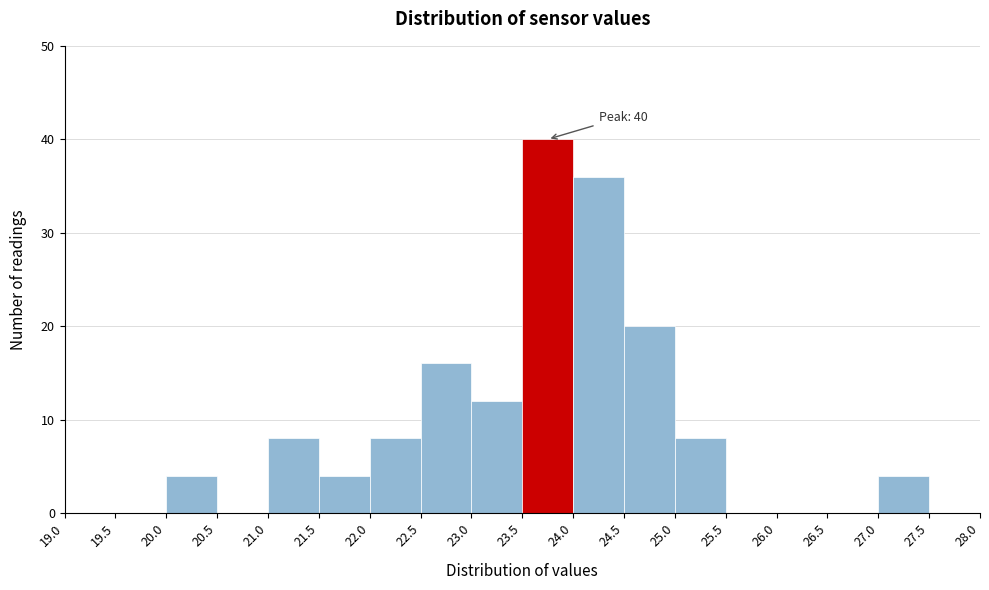

Which range on the x-axis has the tallest bar?

23.5 to 24.0